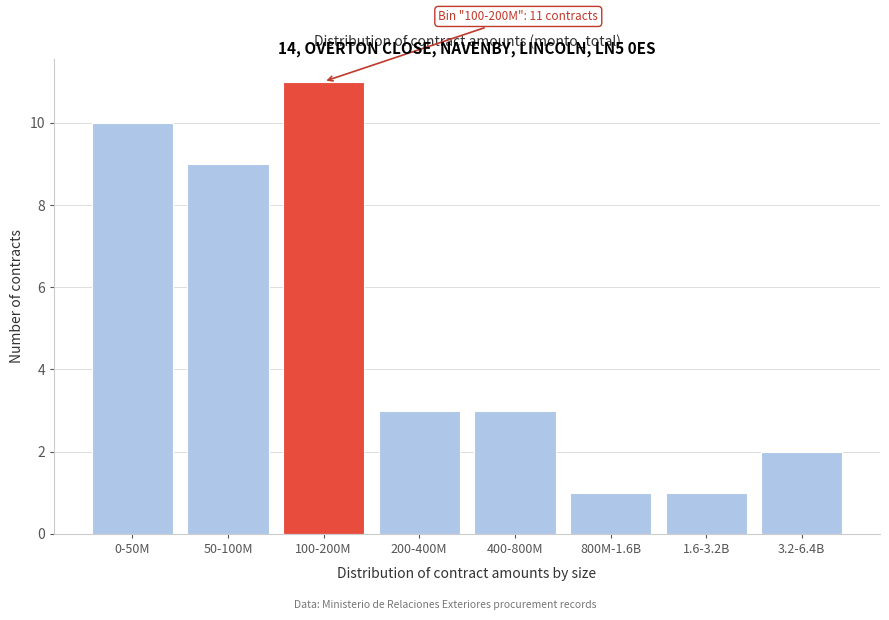

Reading left to right, what are all the values shown in this chart?

10	9	11	3	3	1	1	2